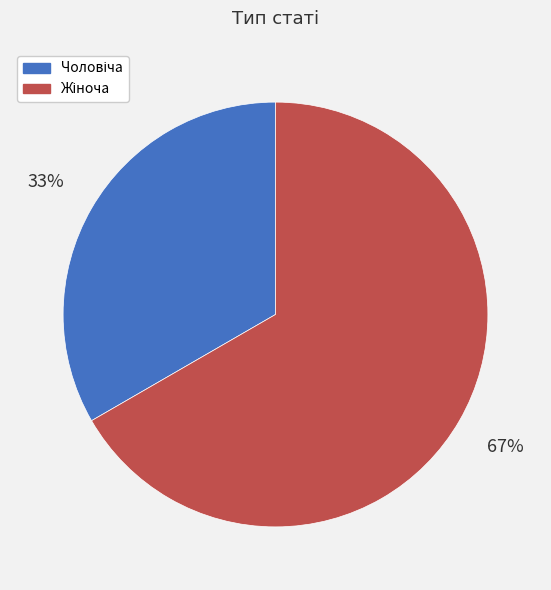

Is there any slice that represents more than half of the pie?

Yes